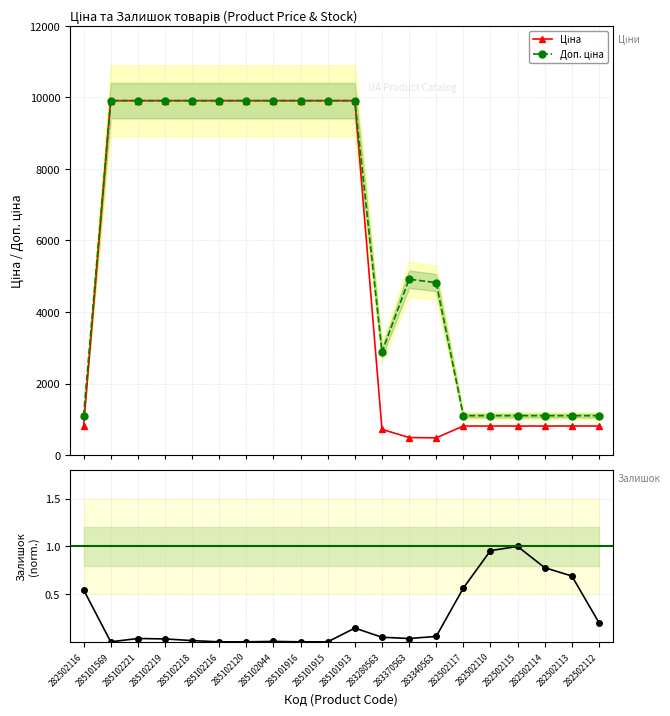

Reading right to left, transcribe all the data shown in this chart.

Ціна: 813.0	813.0	813.0	813.0	813.0	813.0	482.1	491.7	719.6	9908.5	9908.5	9908.5	9908.5	9908.5	9908.5	9908.5	9908.5	9908.5	9908.5	813.0
Доп. ціна: 1101.8	1101.8	1101.8	1101.8	1101.8	1101.8	4821.4	4917.4	2878.5	9908.5	9908.5	9908.5	9908.5	9908.5	9908.5	9908.5	9908.5	9908.5	9908.5	1101.8
Залишок (norm.): 0.2	0.7	0.8	1.0	1.0	0.6	0.1	0.0	0.0	0.1	0.0	0.0	0.0	0.0	0.0	0.0	0.0	0.0	0.0	0.5